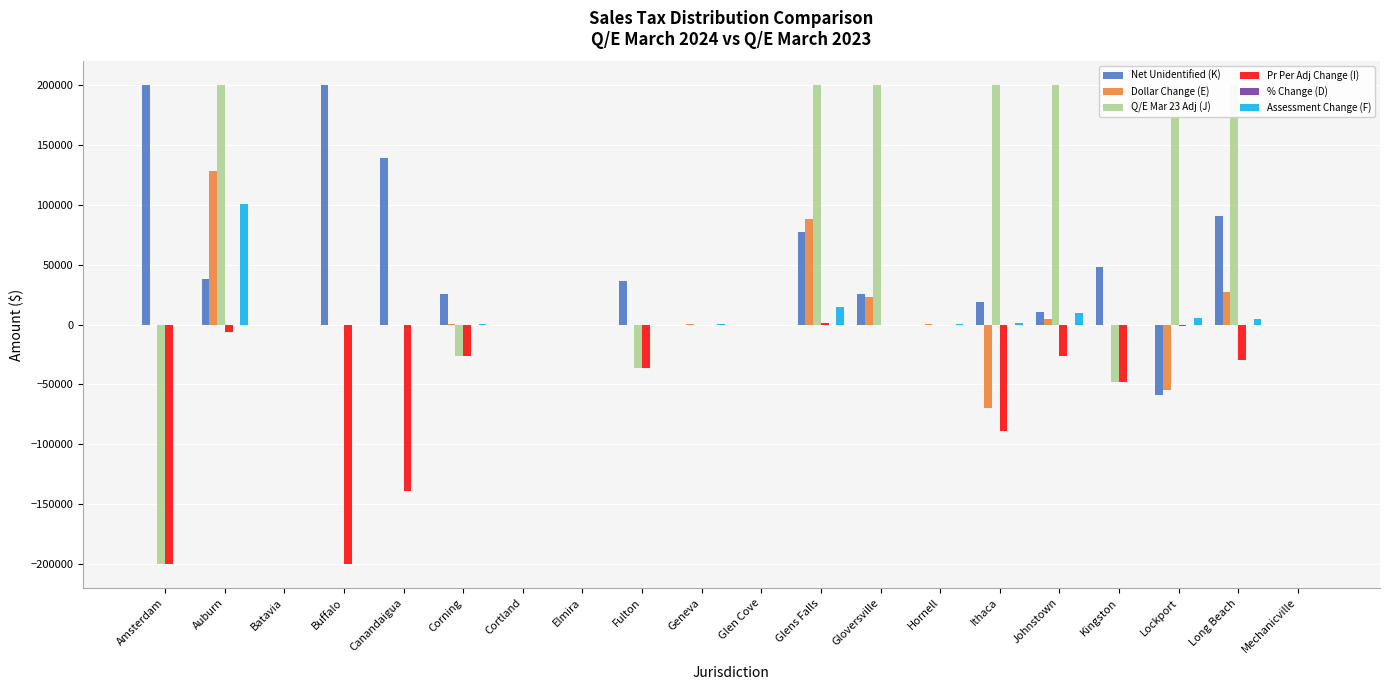

Are the bars grouped side by side (vs. stacked)?

Yes